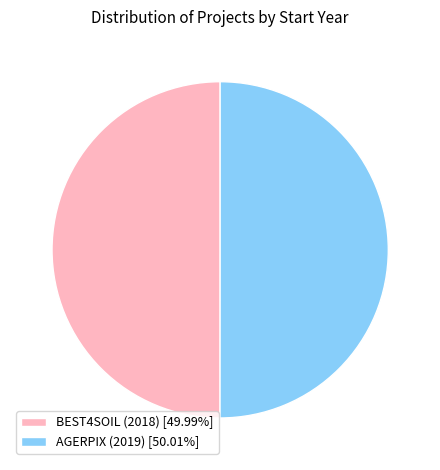

Approximately how many times larger is the value at BEST4SOIL (2018) [49.99%] compared to AGERPIX (2019) [50.01%]?

1.0